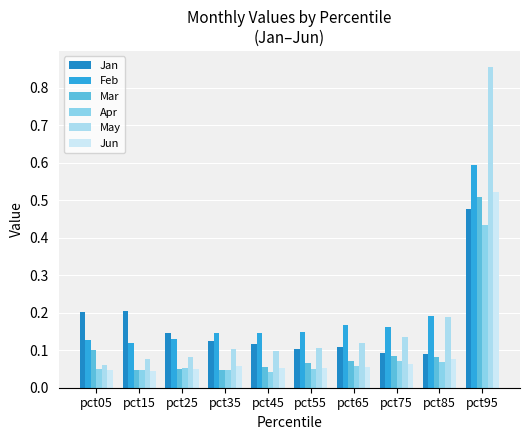

Rank the categories by Jan value from highest to lowest.

pct95, pct15, pct05, pct25, pct35, pct45, pct65, pct55, pct75, pct85